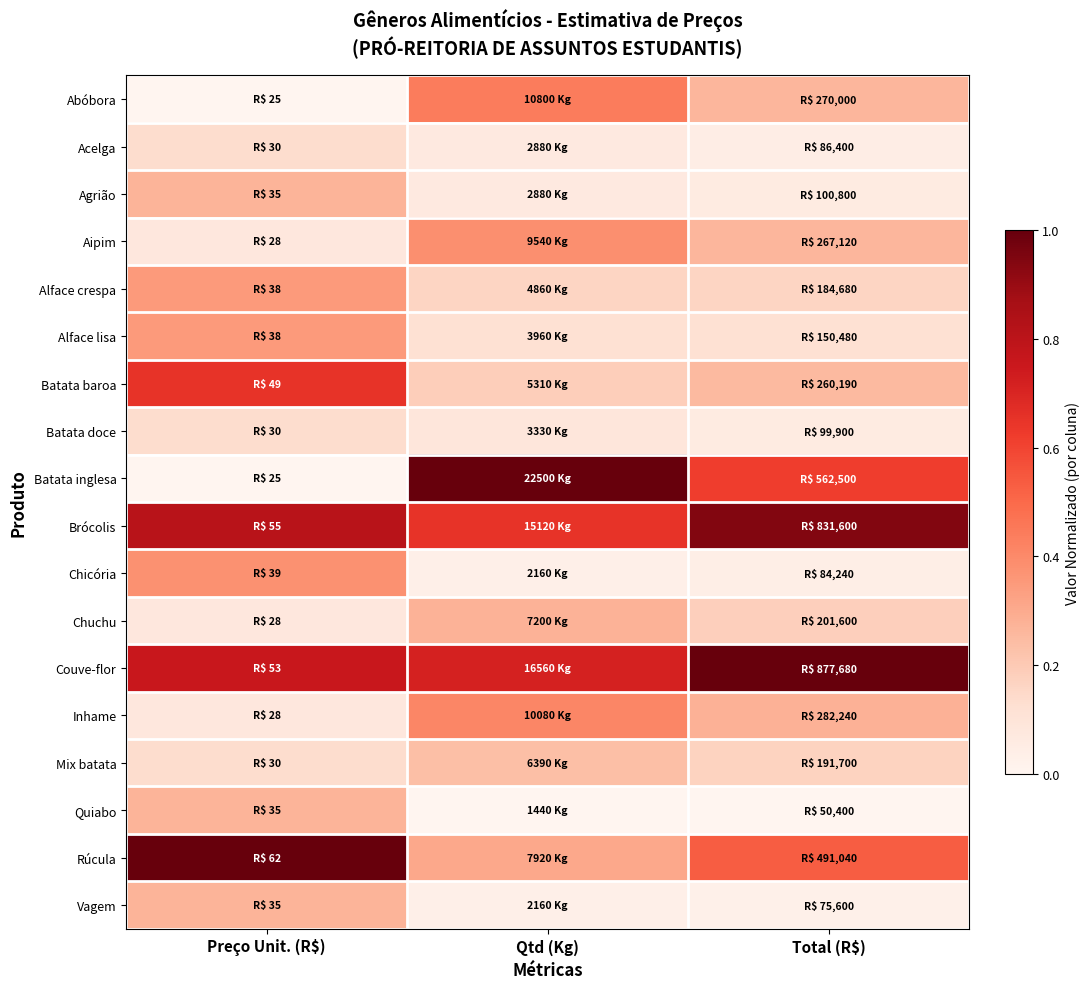

Between Qtd (Kg) and Total (R$), which series saw the biggest shift?

Batata inglesa